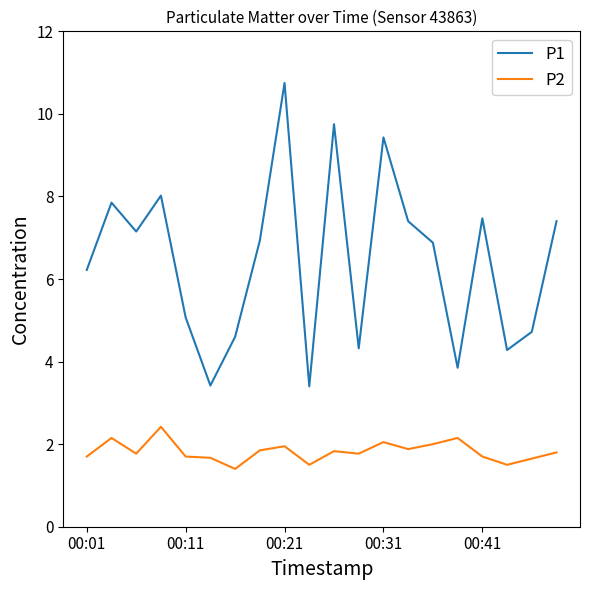

True or false: P1 and P2 cross at least once.

False